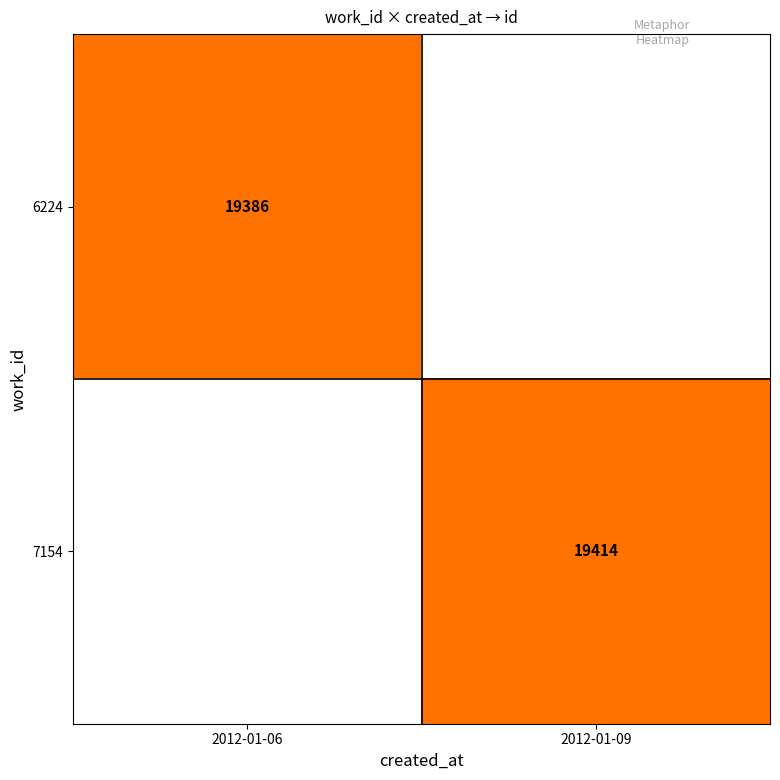

The value of 6224 at 2012-01-06 is 33550. True or false?

False